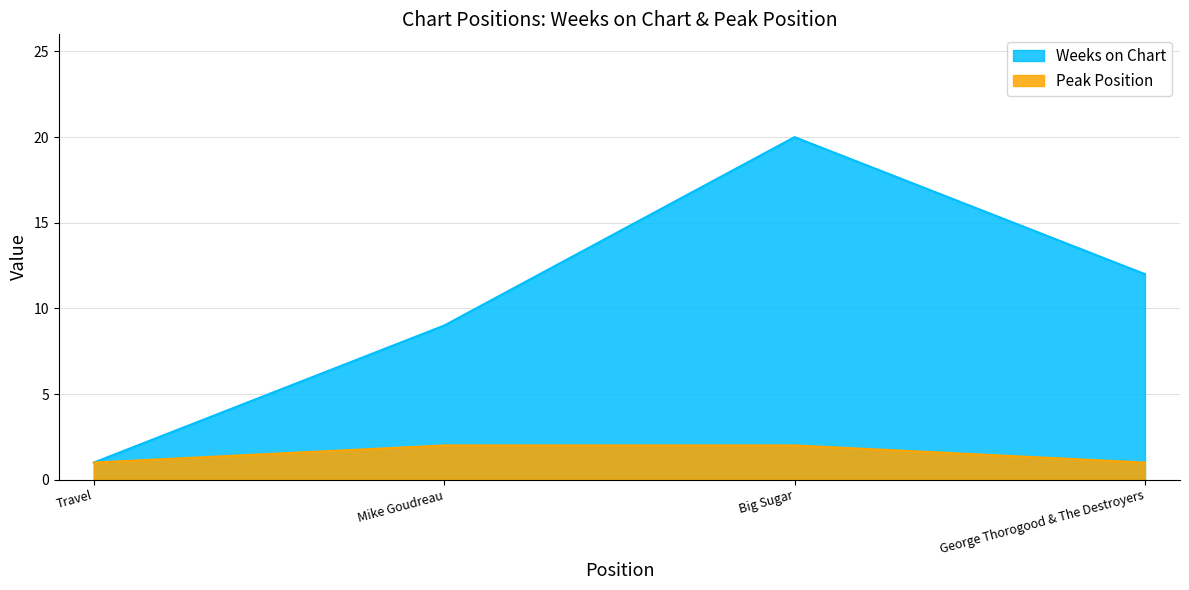

List the series in order of their overall mean, lowest first.

Peak Position, Weeks on Chart